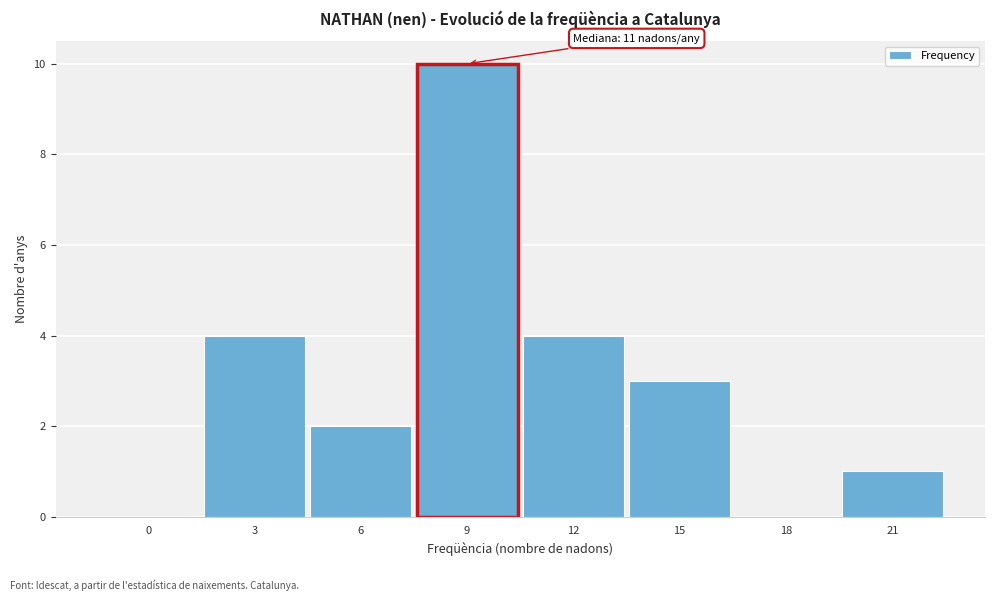

Reading left to right, list all the values displayed in this chart.

0=0	3=4	6=2	9=10	12=4	15=3	18=0	21=1